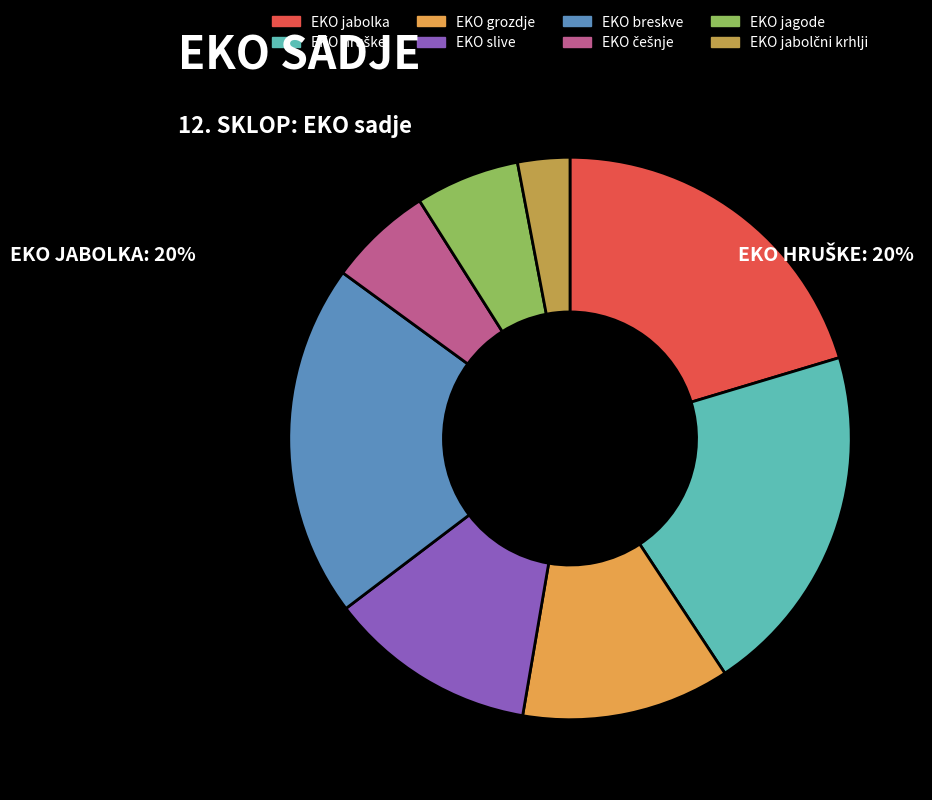

What is the ratio of the value at EKO jagode to the value at EKO slive?

0.5